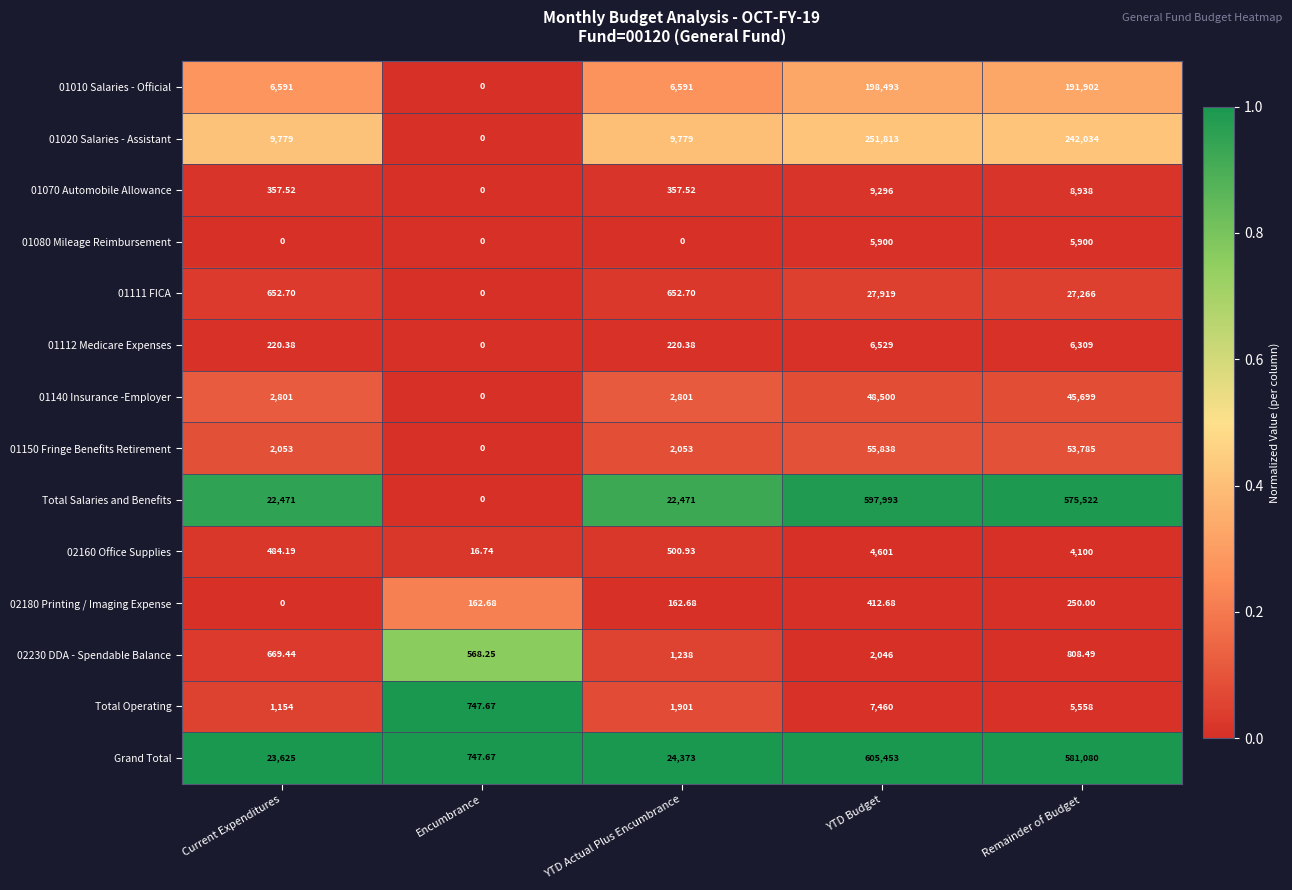

Which category has the highest value in the 01111 FICA series?

YTD Budget